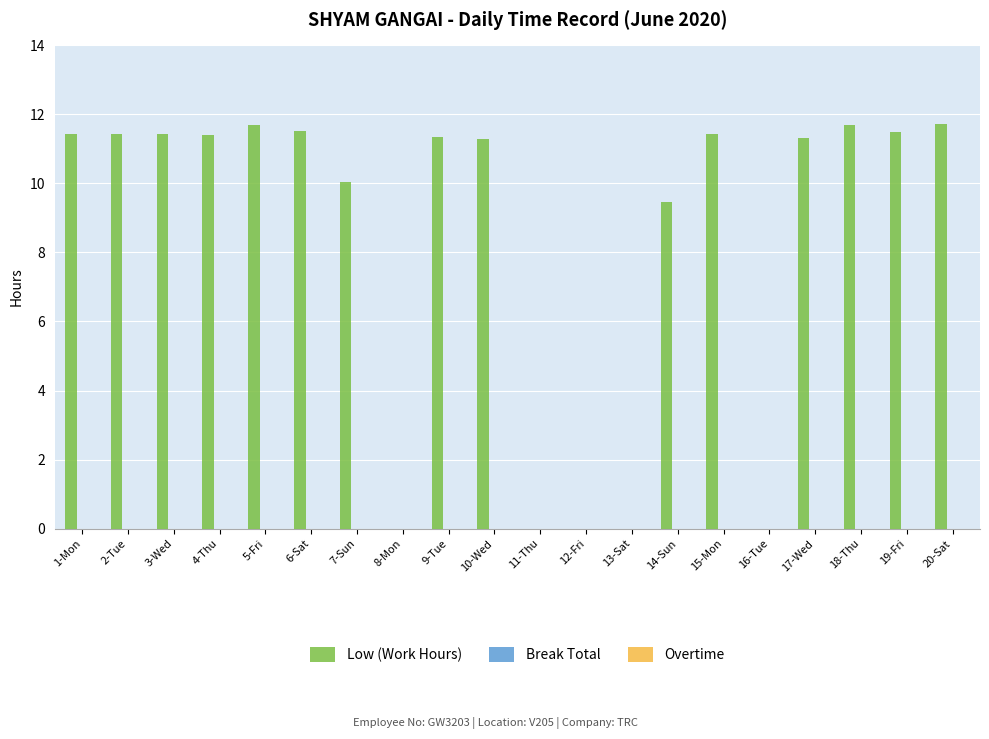

What is the change in value from 15-Mon to 16-Tue?

-11.4